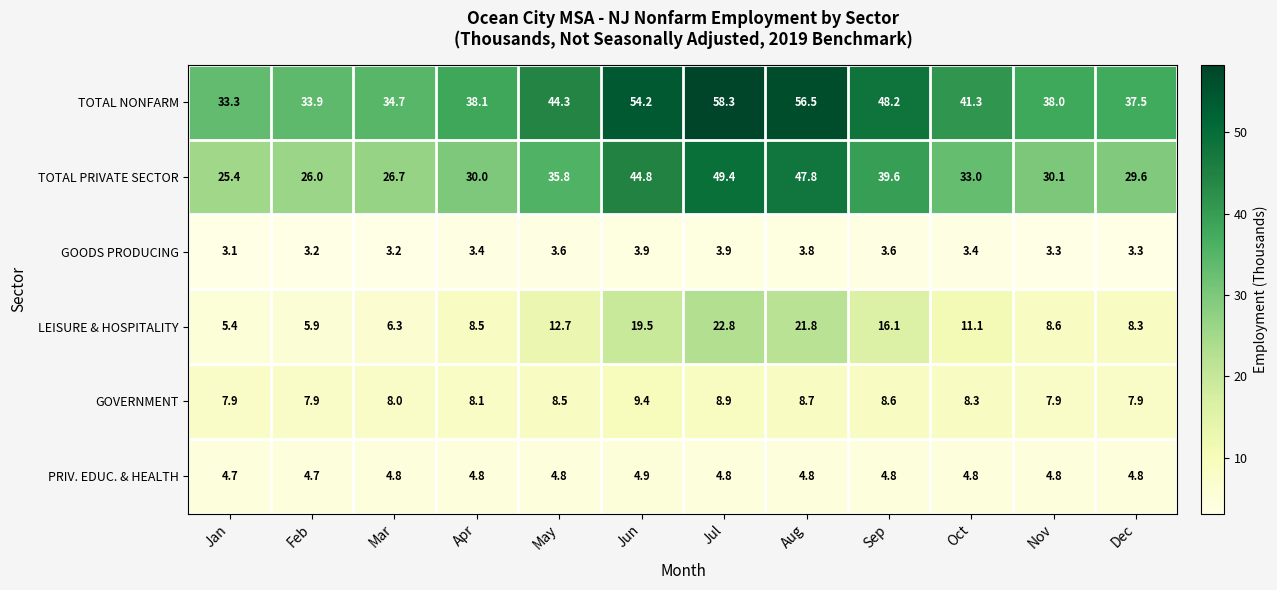

Which series has the largest range (max minus min)?

TOTAL NONFARM